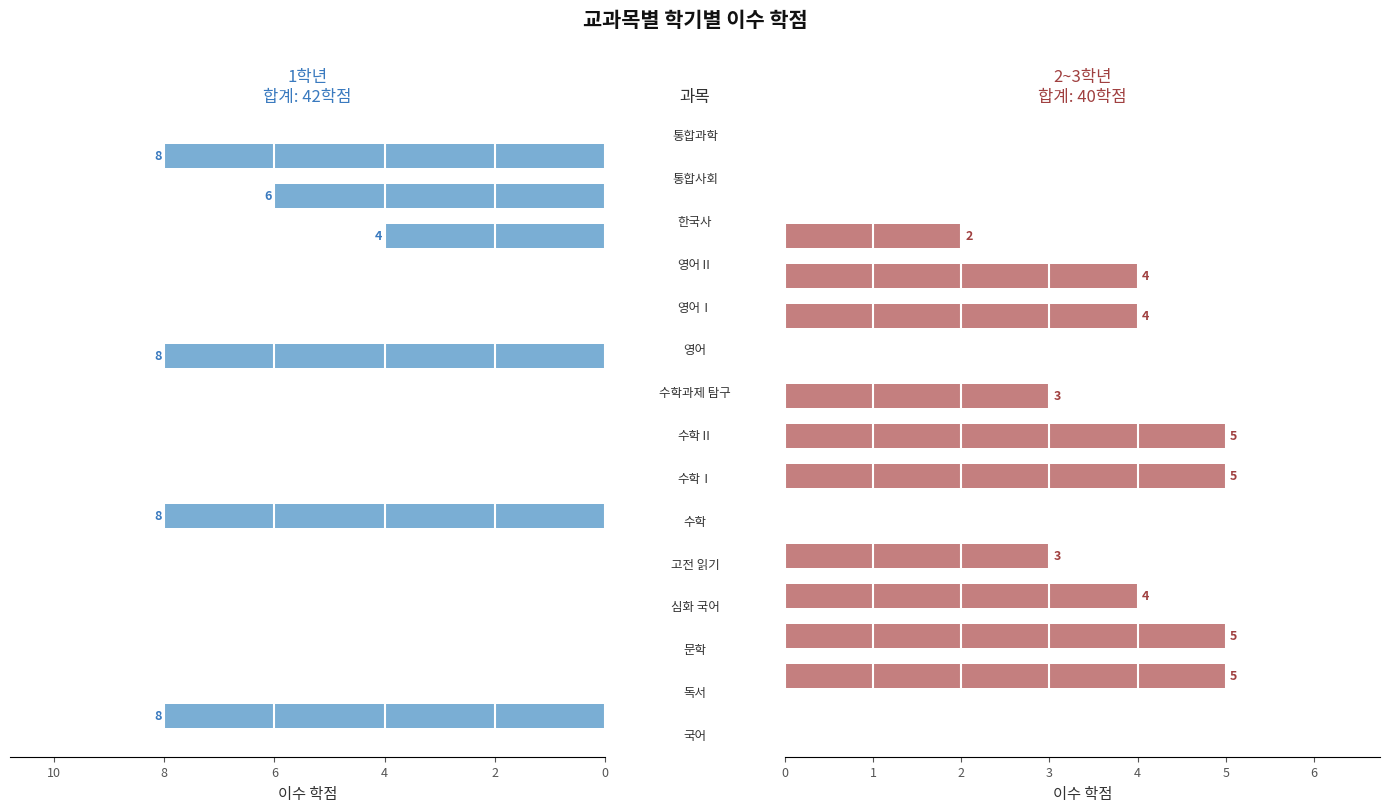

What is the difference between the second highest and minimum values in the 1학년 합계 series?

8